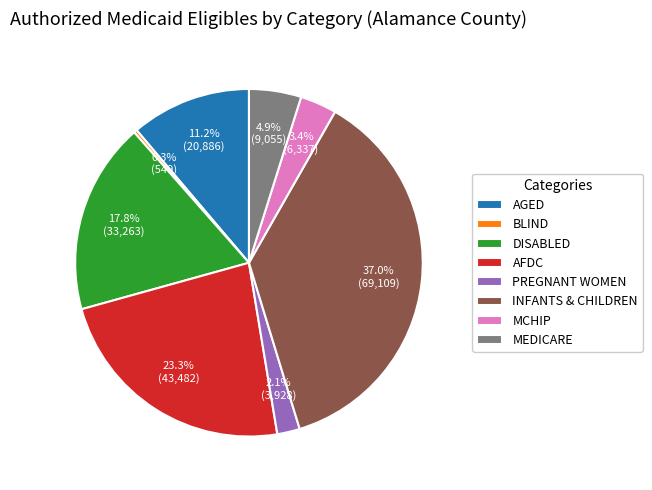

To the nearest percent, what portion does AFDC represent?

23%